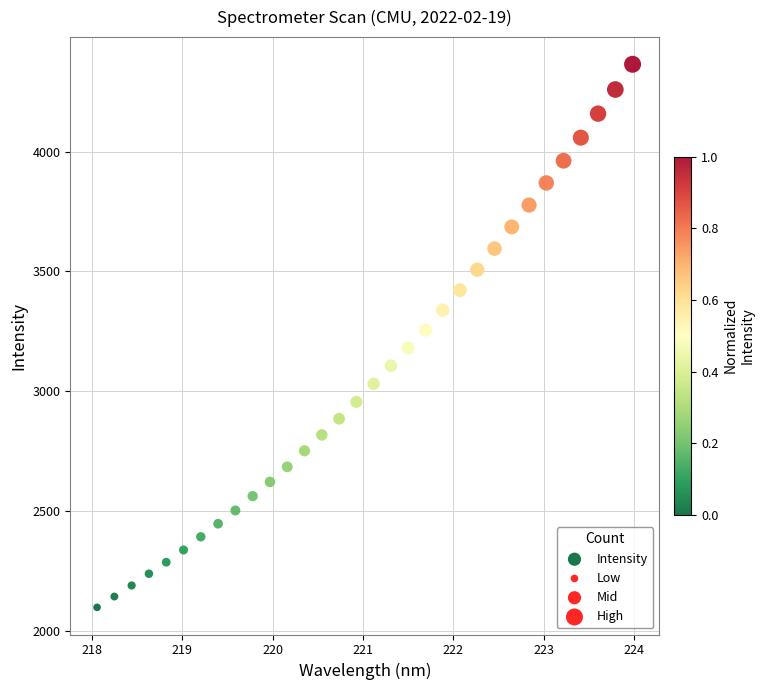

What is the range of X values (max minus min)?

5.9